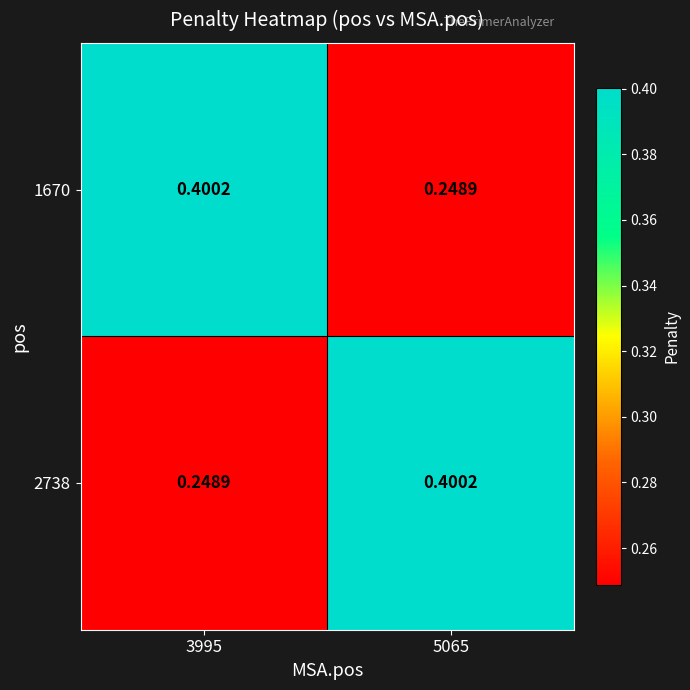

Reading left to right, what are all the values shown in this chart?

1670: 3995=0.4	5065=0.2
2738: 3995=0.2	5065=0.4